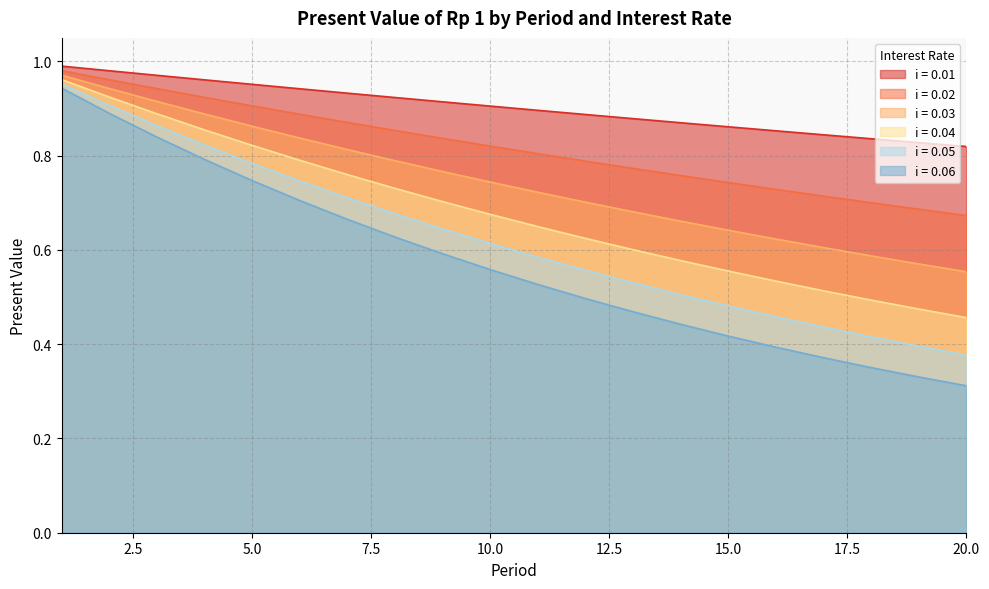

What is the difference between the maximum and minimum values in the 0.04 series?

0.5